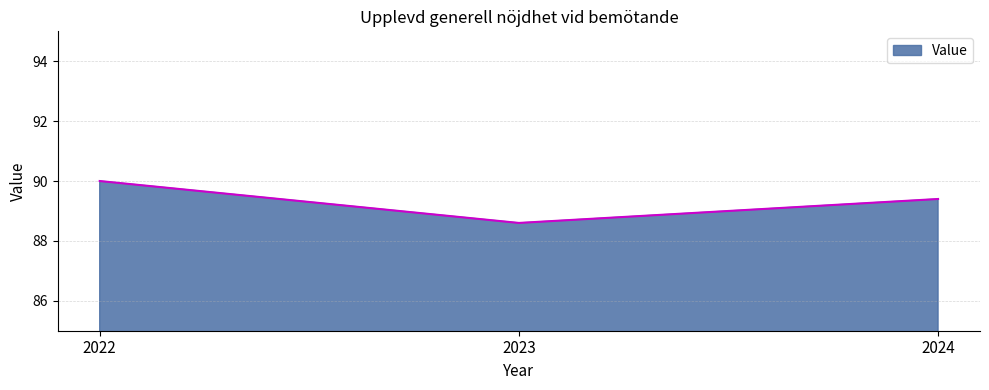

Between 2024 and 2023, which is larger?

2024